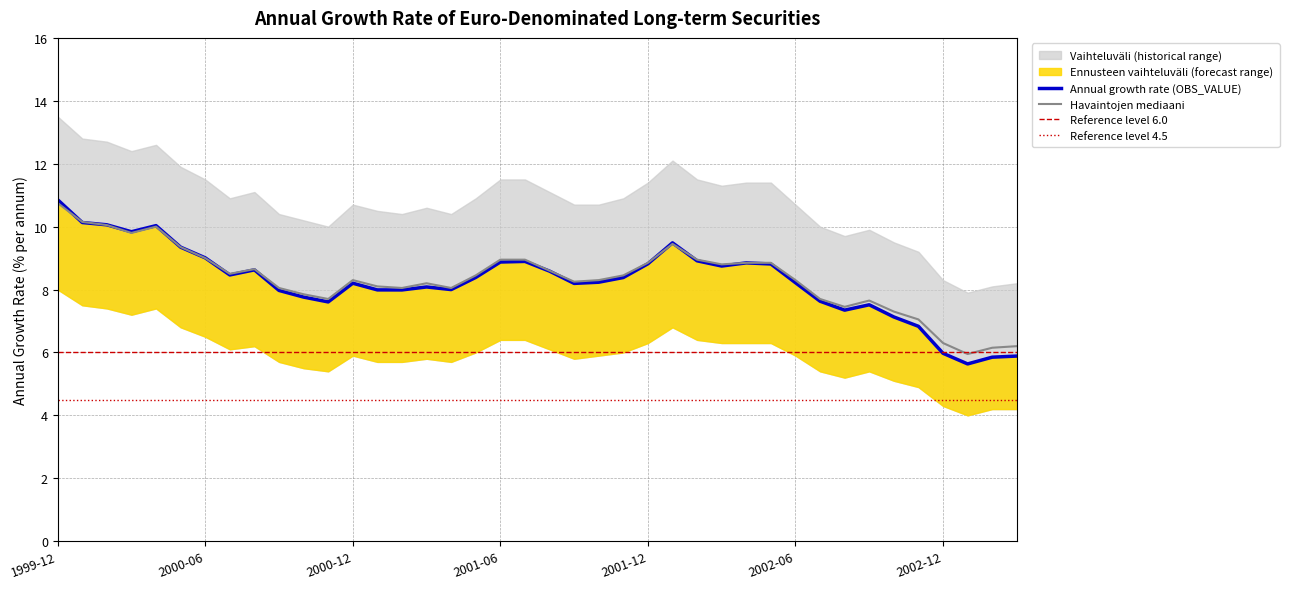

Reading left to right, extract all data points from this chart.

10.9	10.1	10.1	9.8	10.0	9.3	9.0	8.5	8.6	8.0	7.8	7.6	8.2	8.0	8.0	8.1	8.0	8.4	8.9	8.9	8.6	8.2	8.2	8.4	8.8	9.5	8.9	8.7	8.8	8.8	8.2	7.6	7.3	7.5	7.1	6.8	6.0	5.6	5.8	5.9